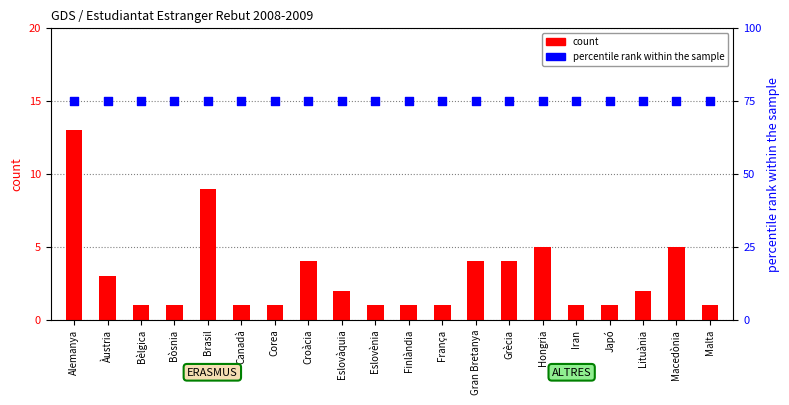

What is the total value across all series at Lituània?

77